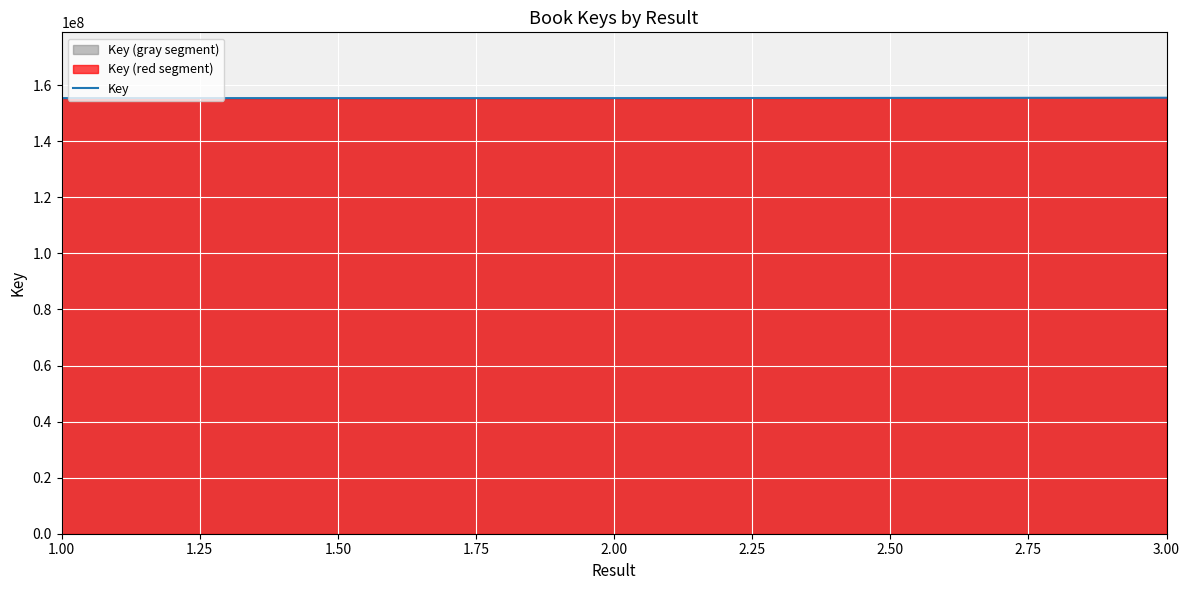

Which has a higher value, 1.25 or 1.00?

1.25